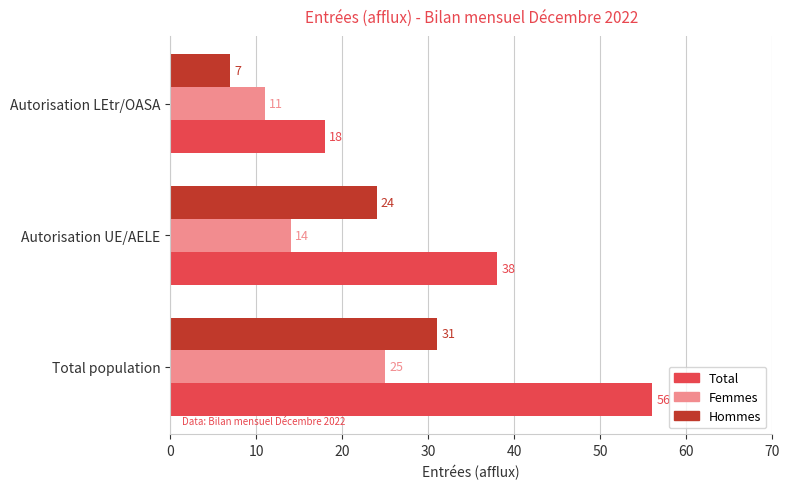

How many values in the Total series are below 38?

1